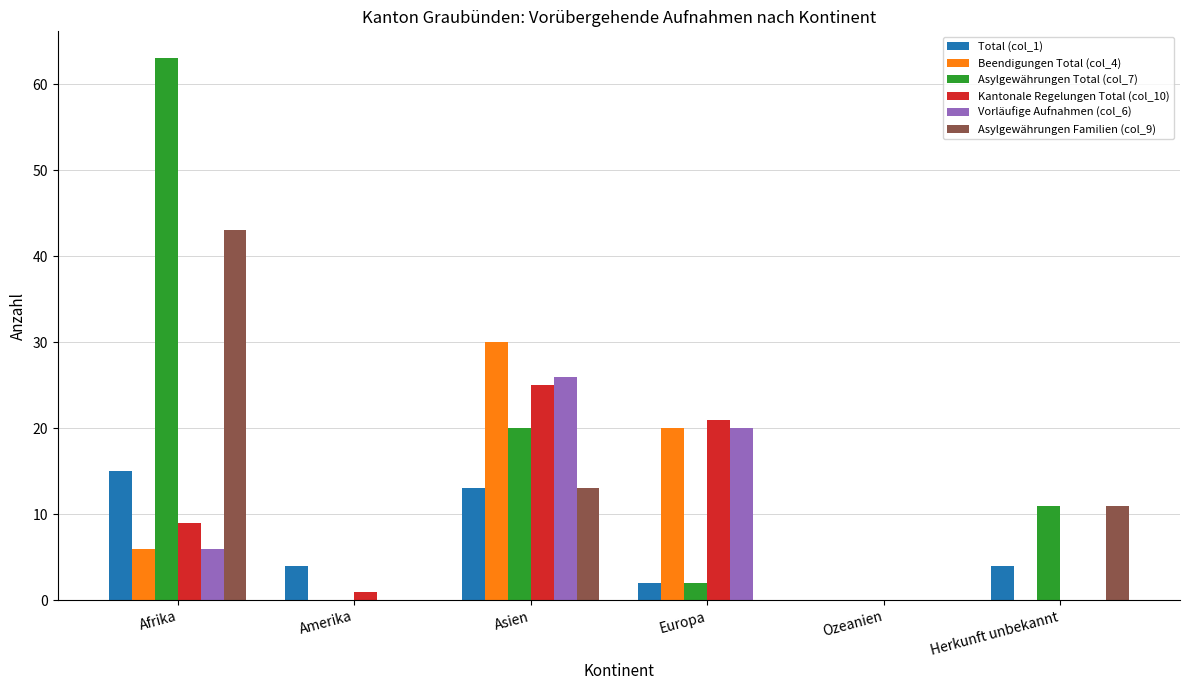

What are all the series names shown in the legend?

Total (col_1), Beendigungen Total (col_4), Asylgewährungen Total (col_7), Kantonale Regelungen Total (col_10), Vorläufige Aufnahmen (col_6), Asylgewährungen Familien (col_9)